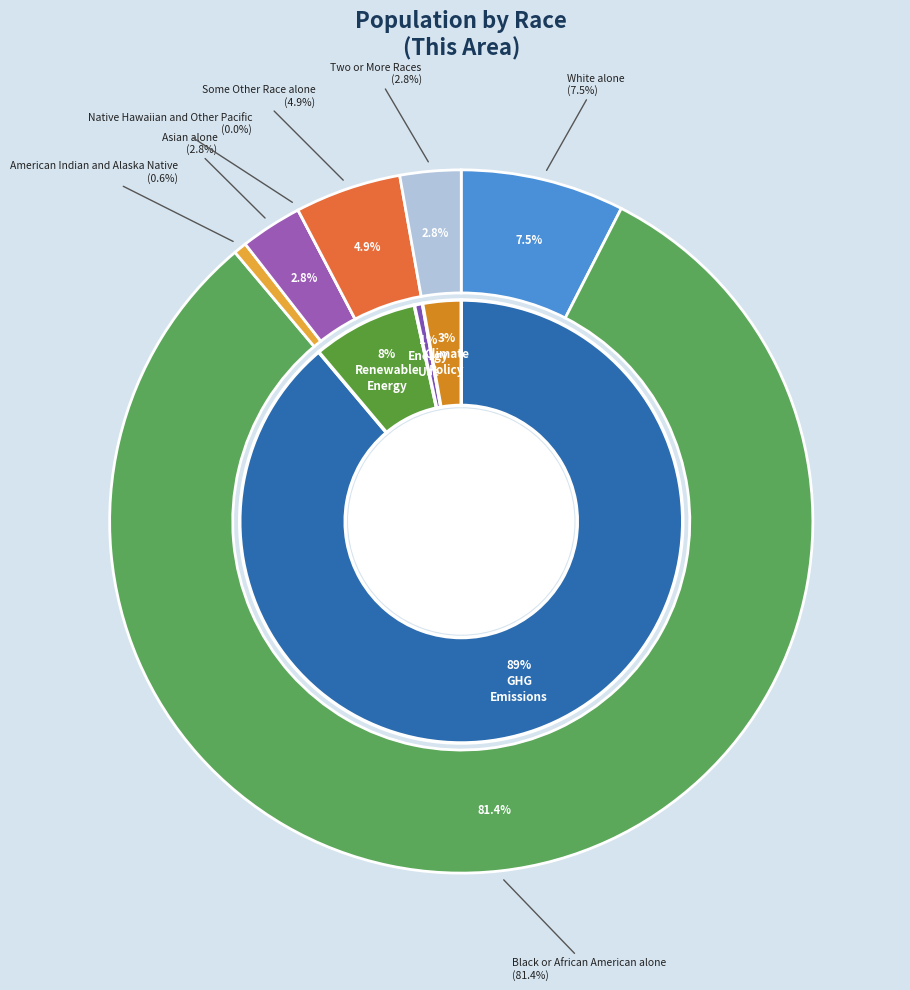

How many slices are in this pie chart?

7